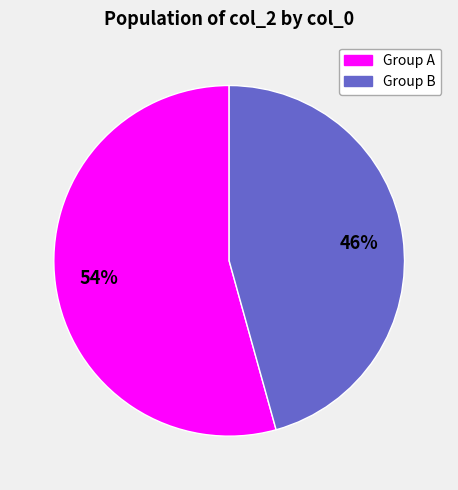

To the nearest percent, what is the average slice percentage?

50%